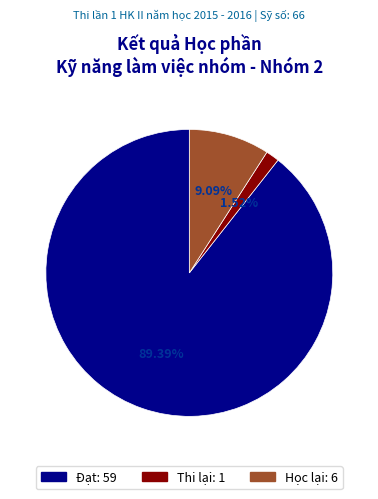

Is there a majority slice in this chart?

Yes